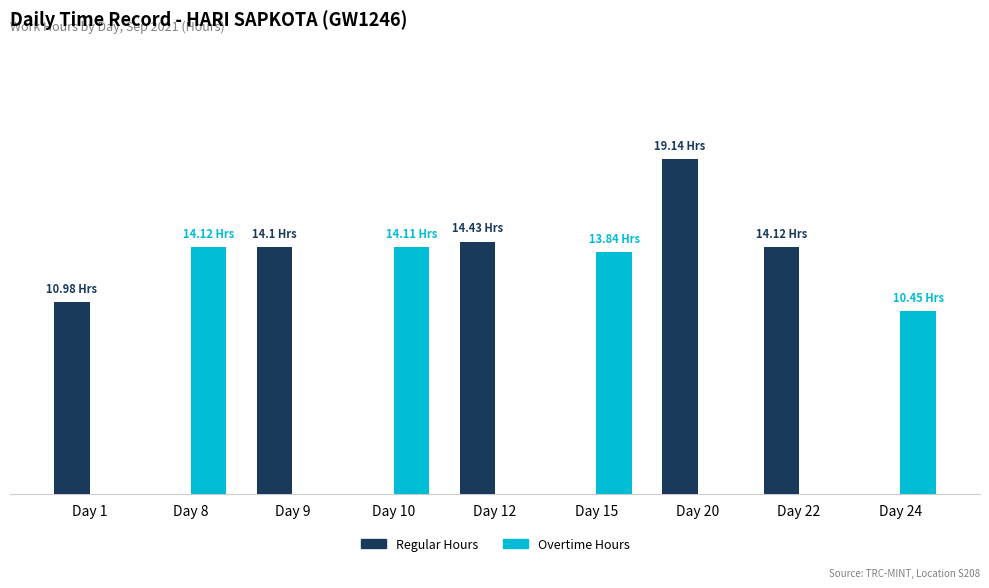

Which series has the largest total across all categories?

Regular Hours